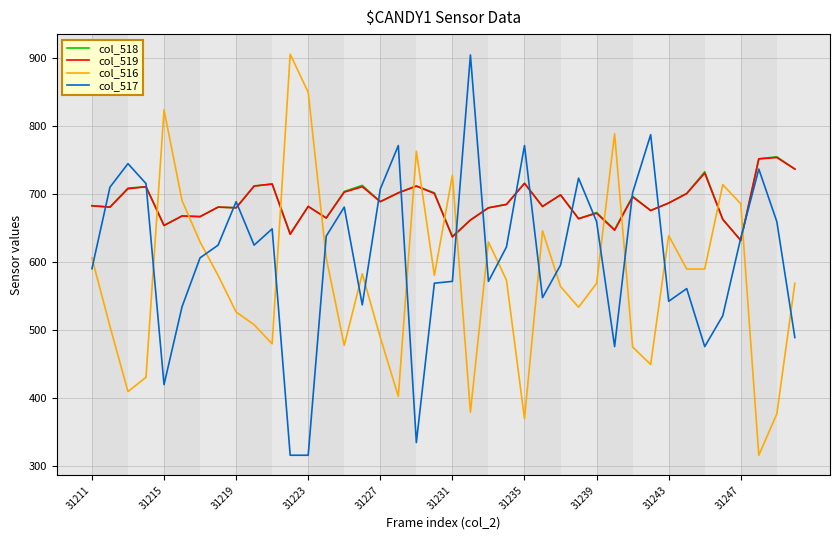

At how many categories does at least one series exceed 639?

40